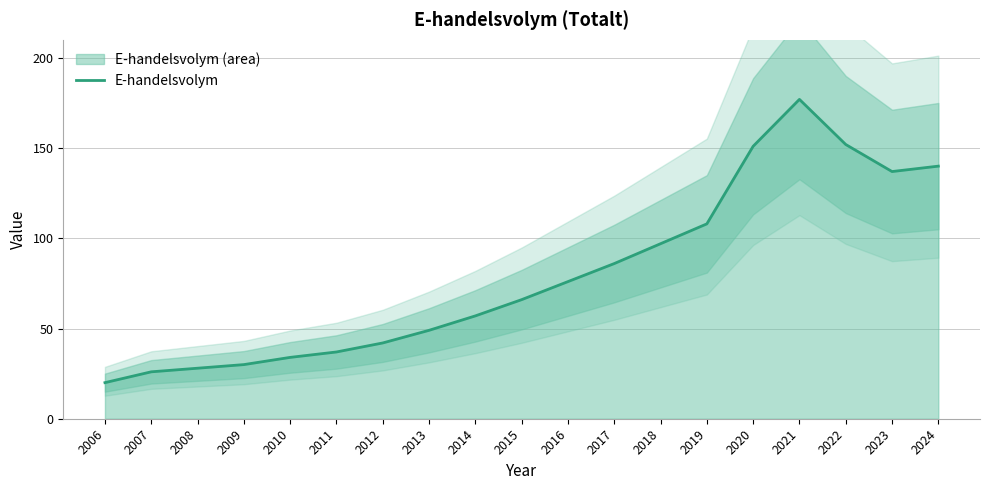

True or false: the data has more than 2 interior local peaks.

False